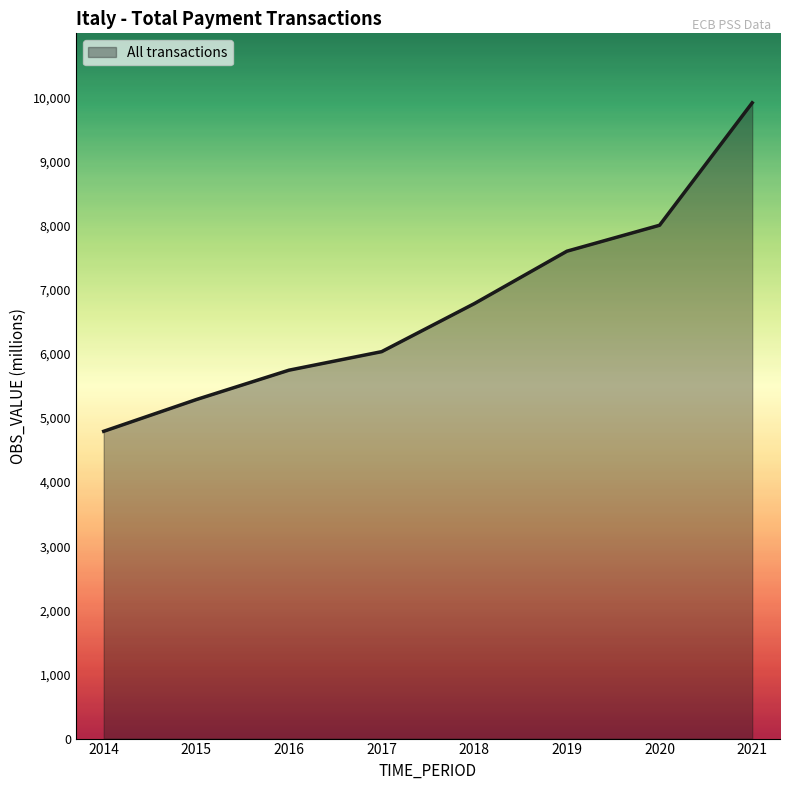

What is the smallest value displayed?

4792.8